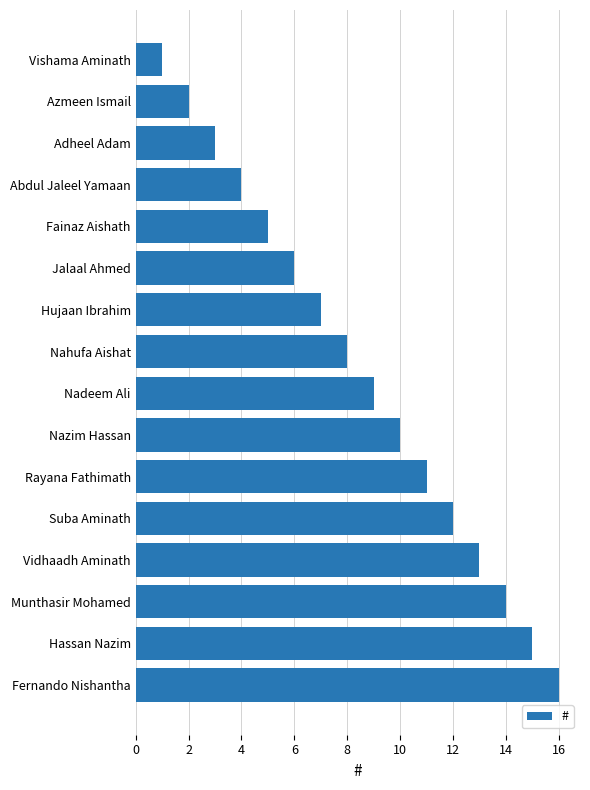

The chart shows a value of 7 at Abdul Jaleel Yamaan. True or false?

False